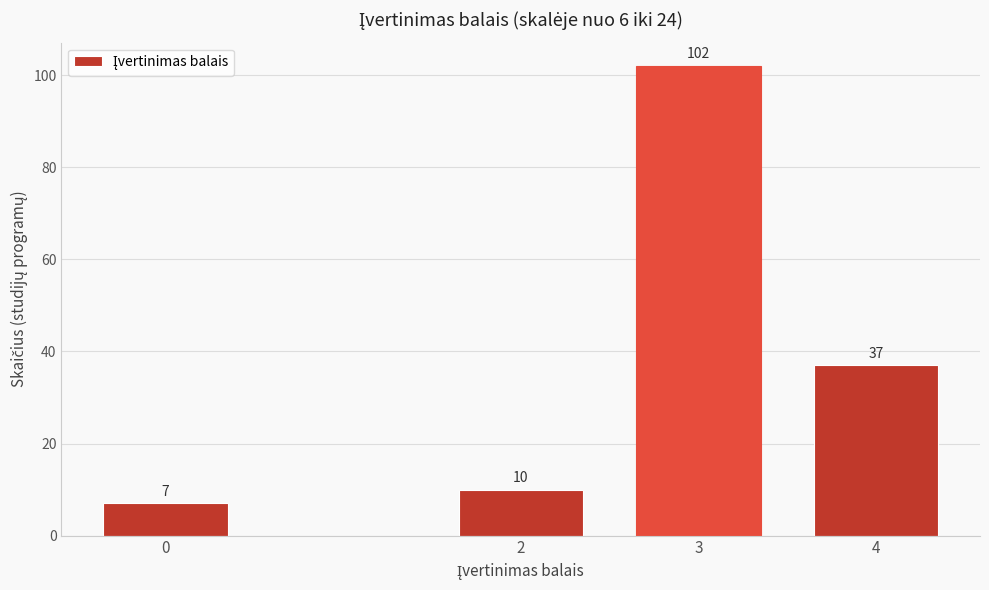

Reading left to right, extract all data points from this chart.

0=7	2=10	3=102	4=37